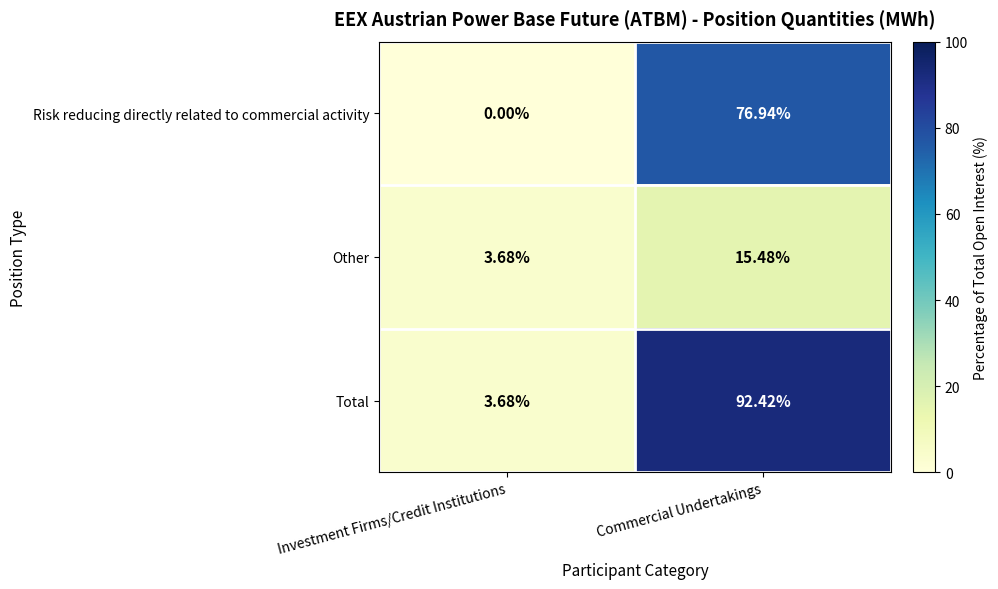

Between Investment Firms/Credit Institutions and Commercial Undertakings, which series saw the biggest shift?

Total